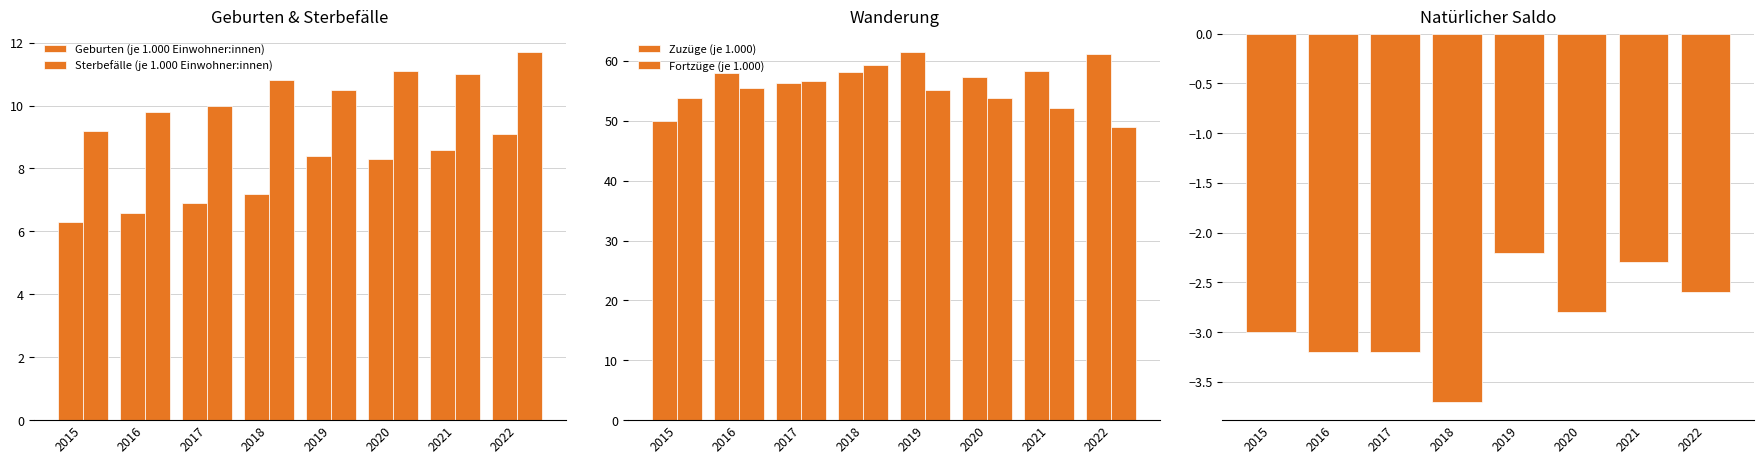

Reading right to left, list all the values displayed in this chart.

Geburten (je 1.000 Einwohner:innen): 2022=9.1	2021=8.6	2020=8.3	2019=8.4	2018=7.2	2017=6.9	2016=6.6	2015=6.3
Sterbefälle (je 1.000 Einwohner:innen): 2022=11.7	2021=11.0	2020=11.1	2019=10.5	2018=10.8	2017=10.0	2016=9.8	2015=9.2
Zuzüge (je 1.000): 2022=61.2	2021=58.3	2020=57.3	2019=61.5	2018=58.1	2017=56.3	2016=58.0	2015=50.0
Fortzüge (je 1.000): 2022=49.0	2021=52.1	2020=53.9	2019=55.1	2018=59.4	2017=56.7	2016=55.5	2015=53.9
Natürlicher Saldo: 2022=-2.6	2021=-2.3	2020=-2.8	2019=-2.2	2018=-3.7	2017=-3.2	2016=-3.2	2015=-3.0